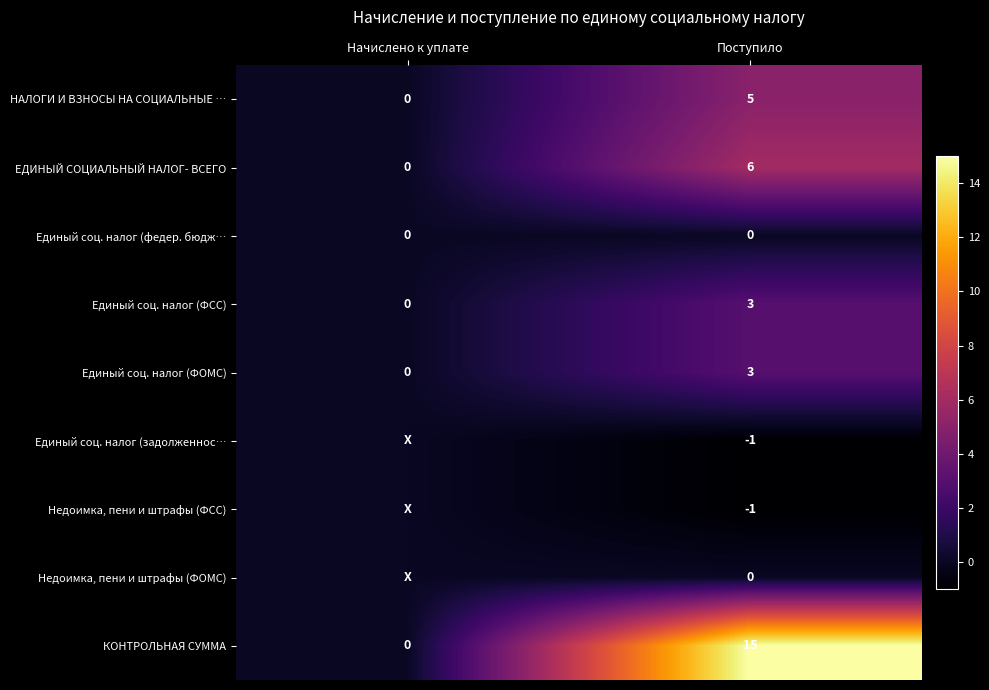

The value of КОНТРОЛЬНАЯ СУММА at Поступило is 15. True or false?

True